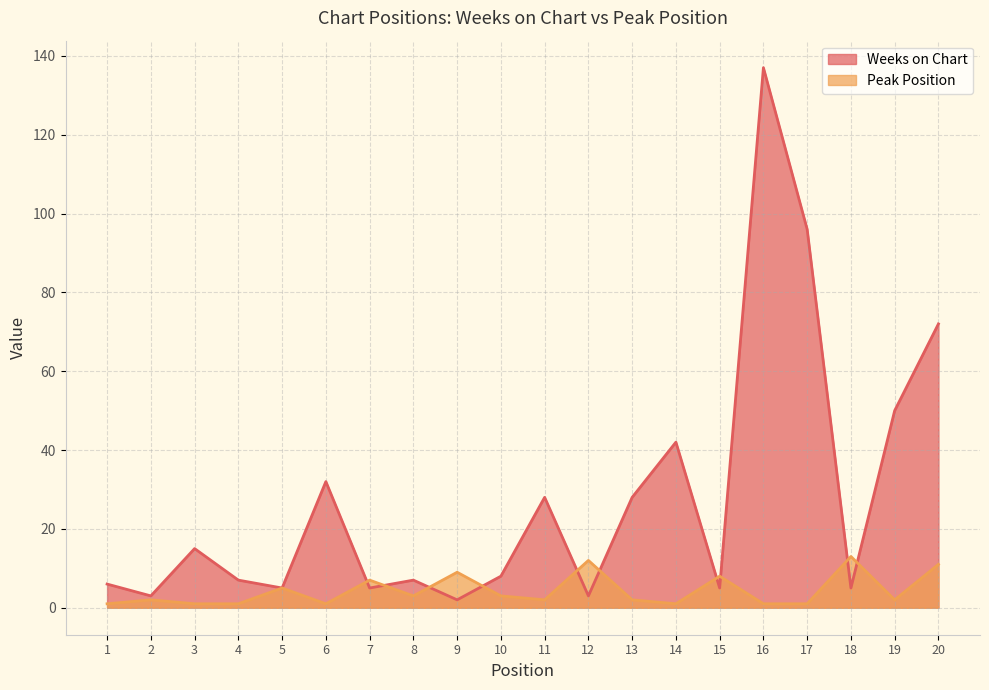

At which label is Peak Position closest to 7?

7